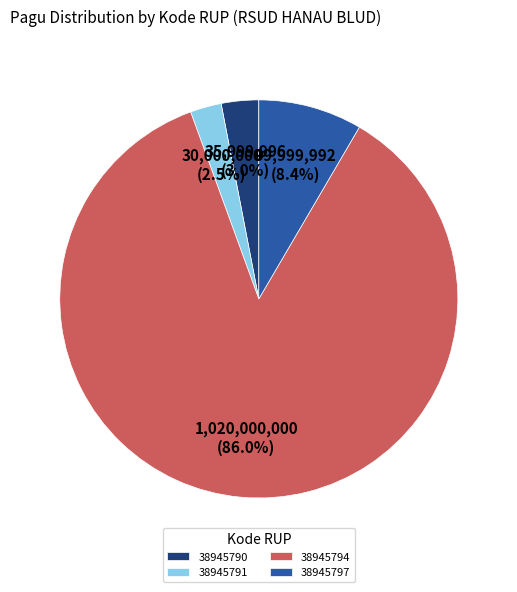

To the nearest percent, what is the combined percentage of 38945794 and 38945790?

89%